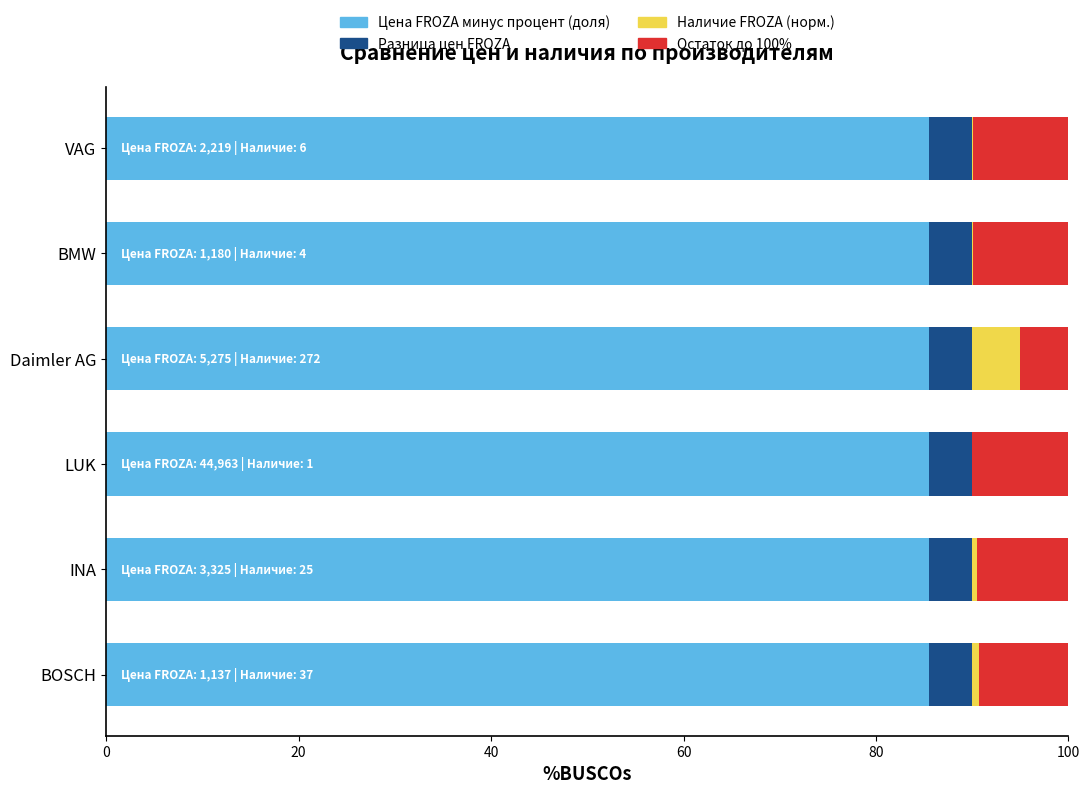

What is the total value across all series at Daimler AG?

100.0